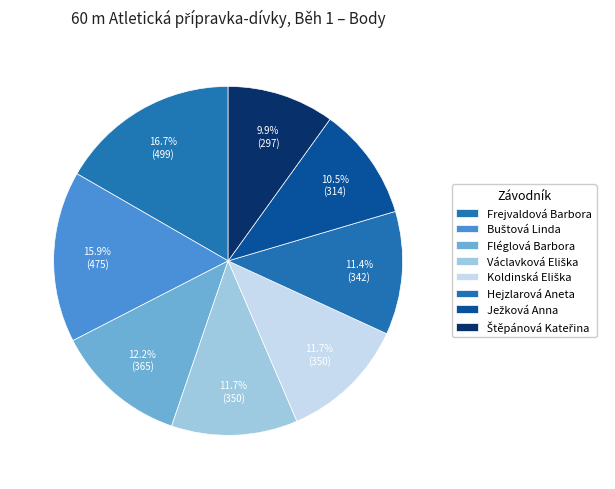

Combined, what portion of the pie is Frejvaldová Barbora and Koldinská Eliška?

28.4%